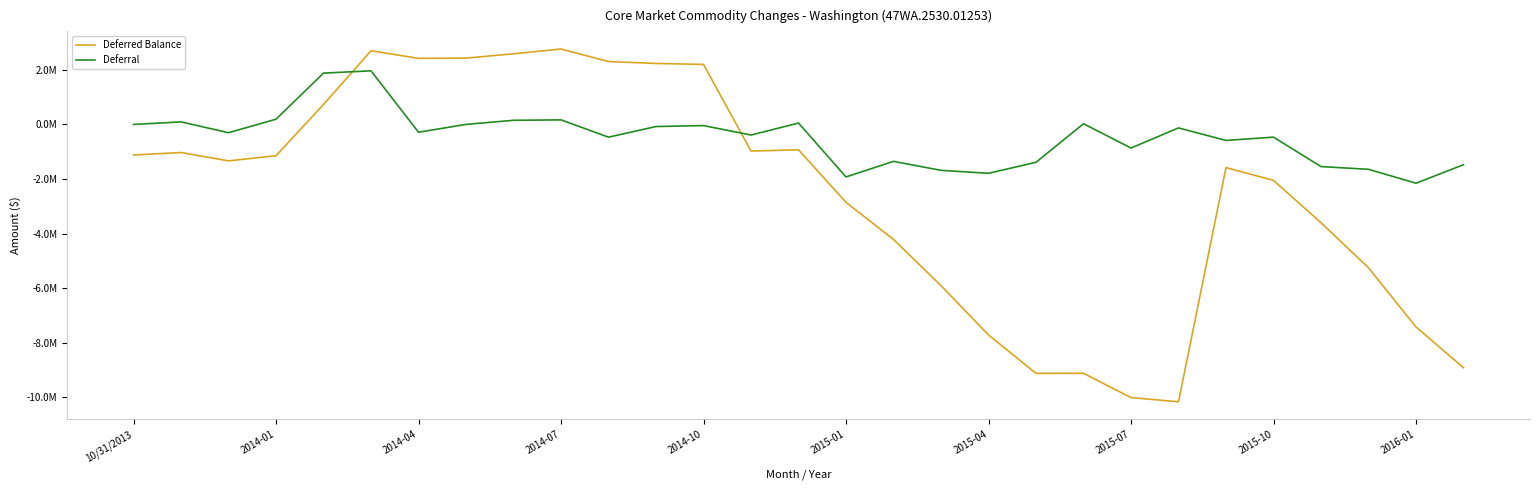

Which series has the widest spread of values?

Deferred Balance